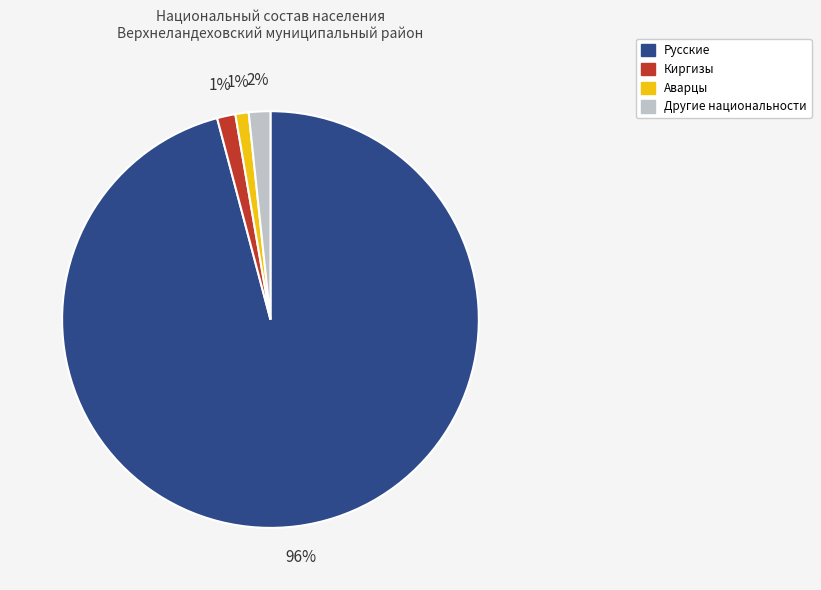

How many slices are in this pie chart?

4